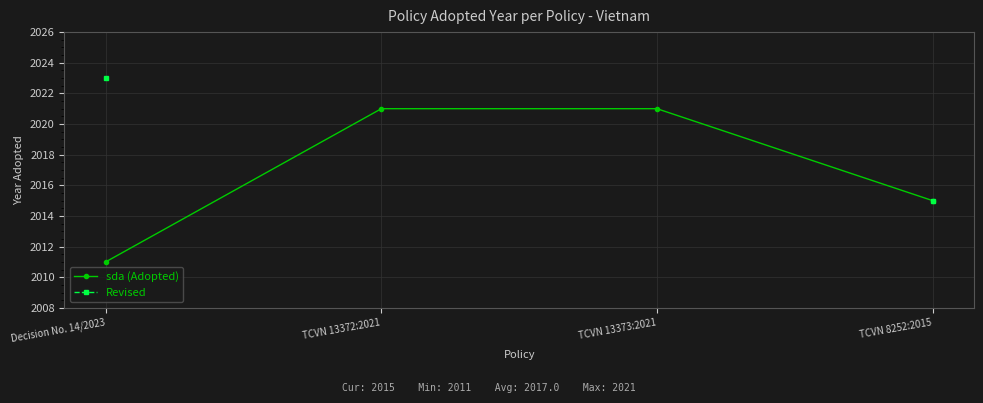

True or false: Revised and sda (Adopted) cross at least once.

False